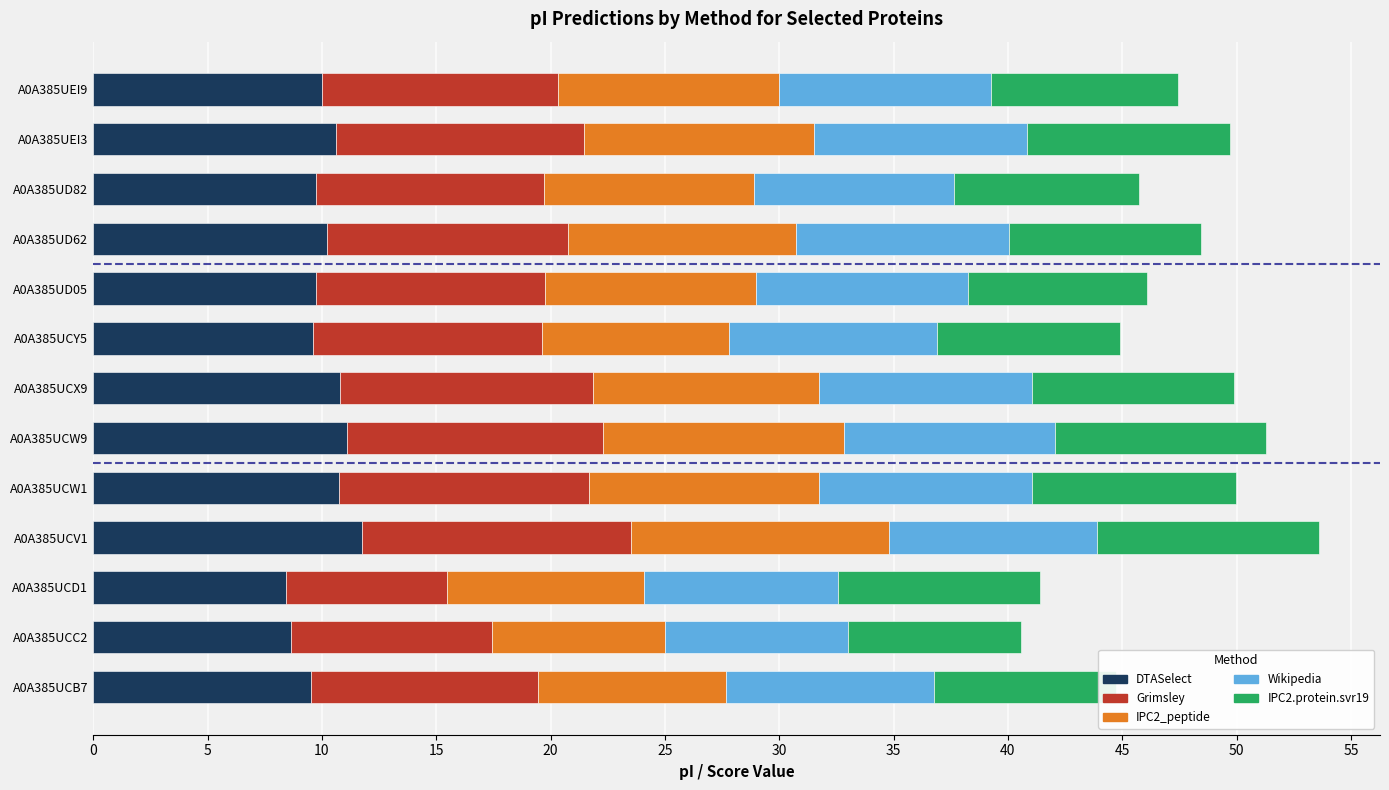

What is the total value across all series at A0A385UCC2?

40.6